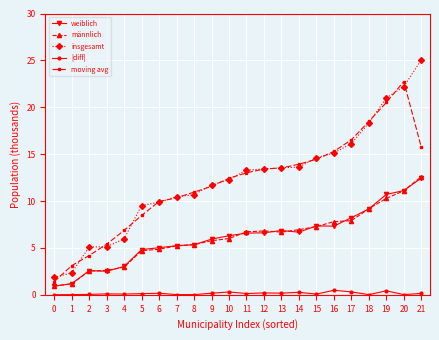

How many lines are shown in the chart?

5